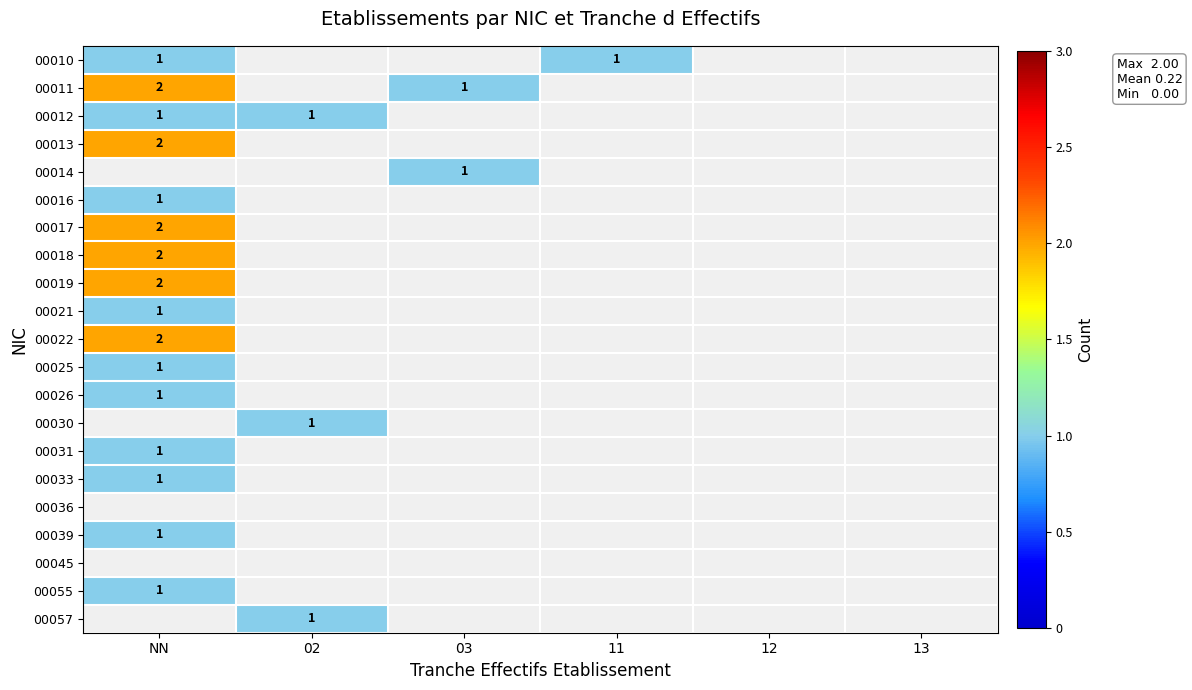

How many data points does each series have?

6